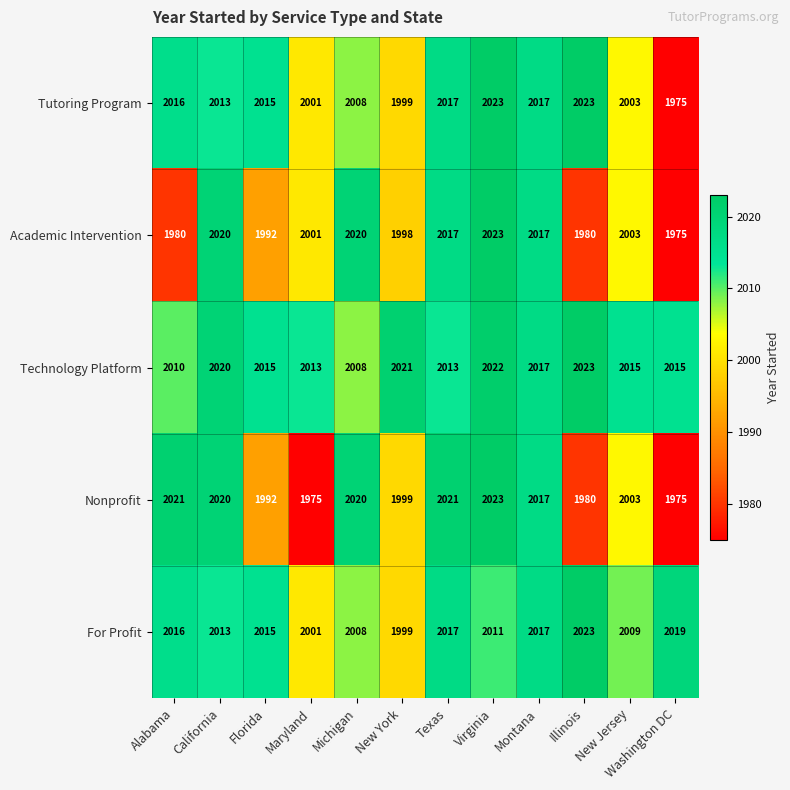

Count the number of categories in the chart.

12